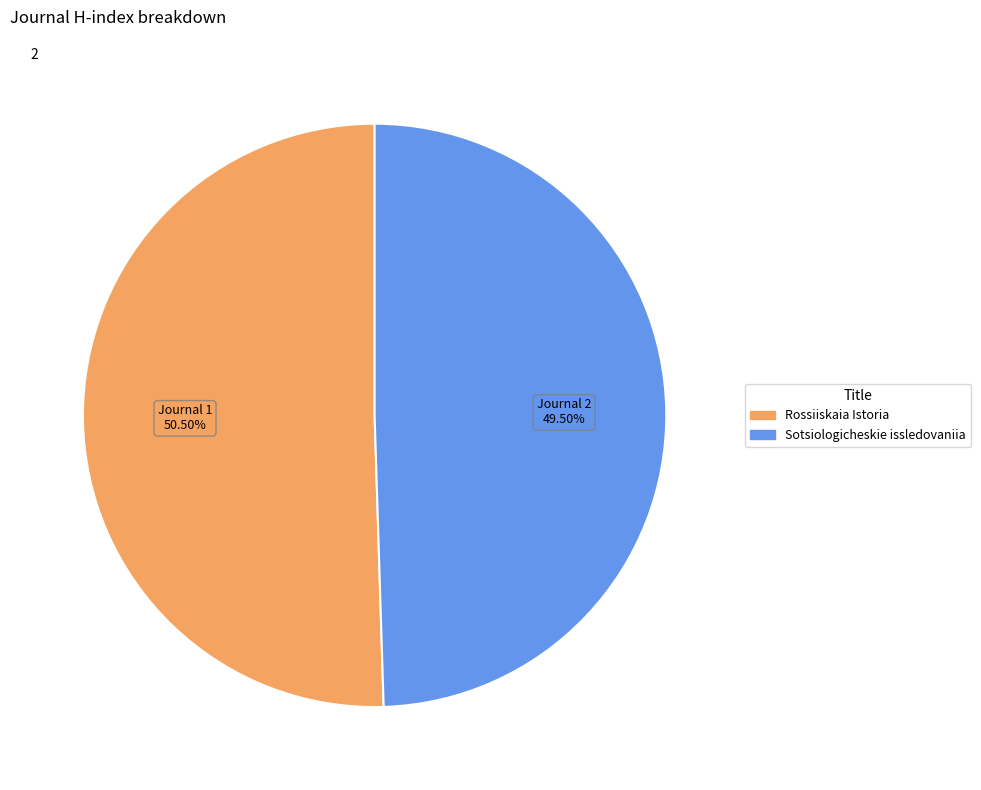

How many segments does this pie chart have?

2